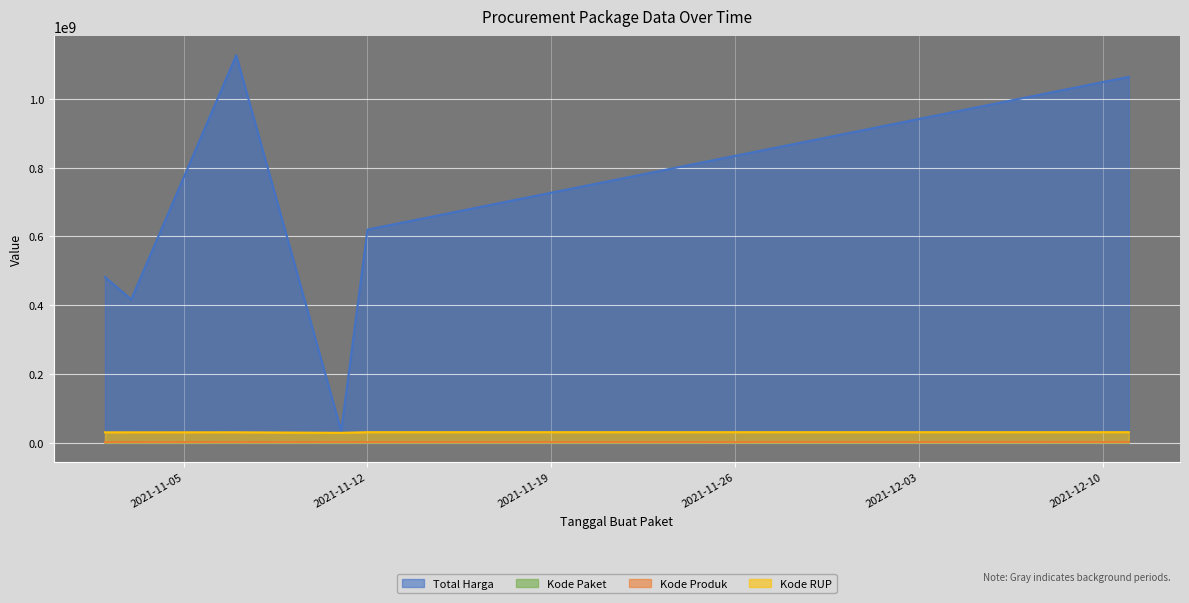

True or false: Kode RUP has more than 0 points higher than both neighbors.

True